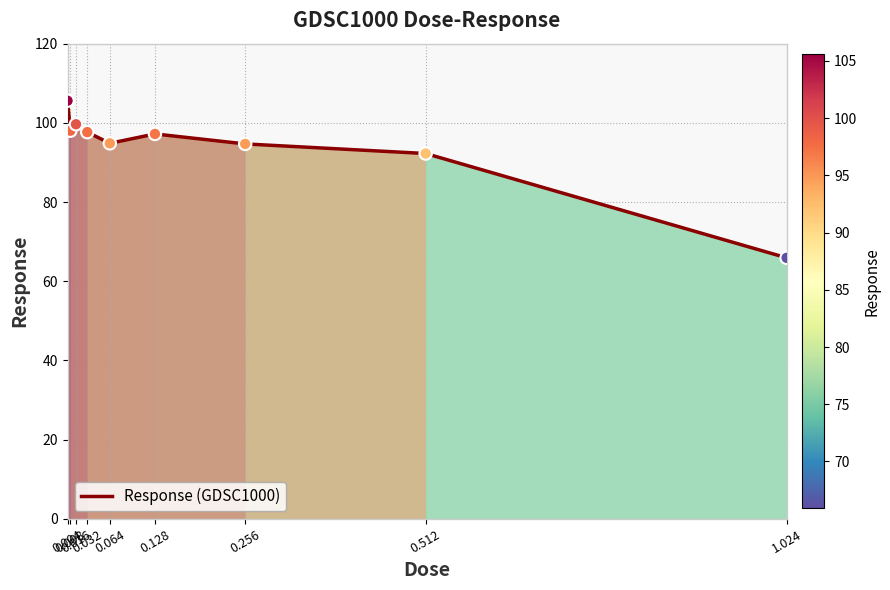

Between 0.064 and 0.128, which is larger?

0.128